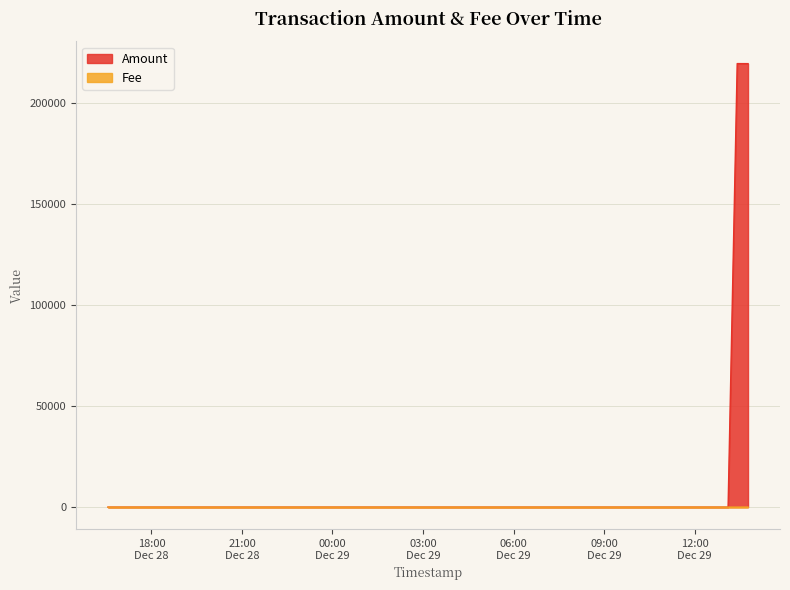

Which series has the widest spread of values?

Amount